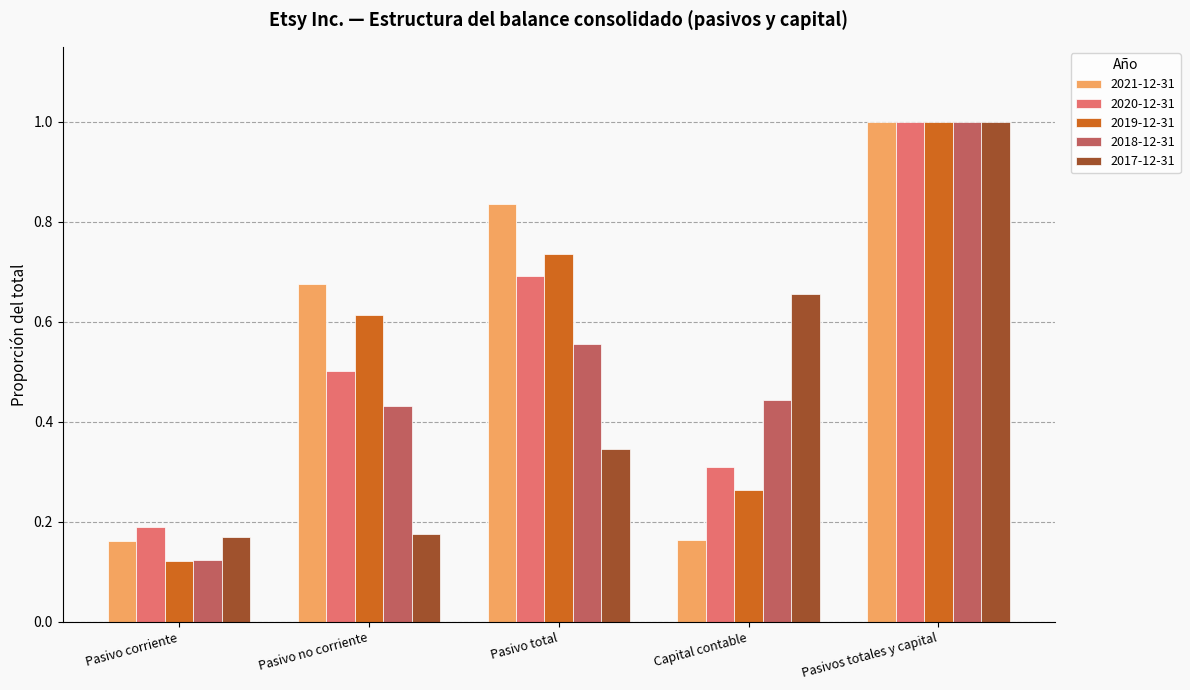

How many 2017-12-31 values are between 0 and 1?

5